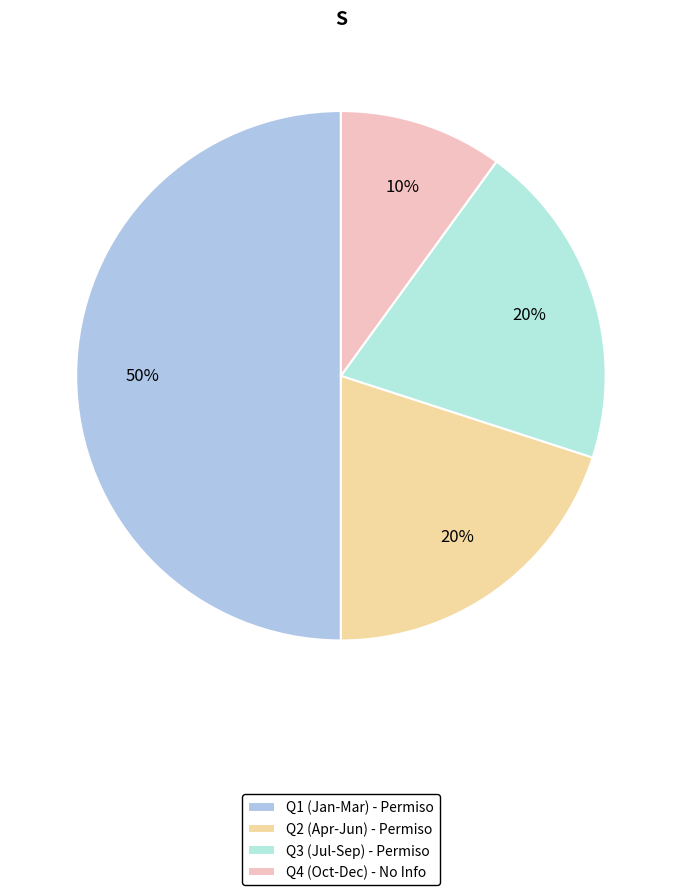

How many segments does this pie chart have?

4